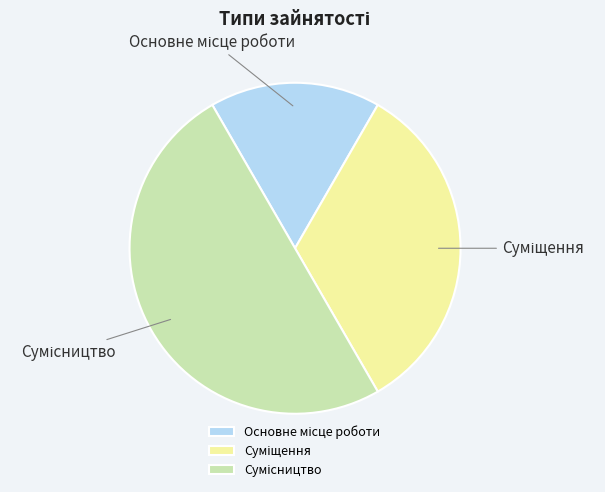

To the nearest percent, what portion does Основне місце роботи represent?

17%